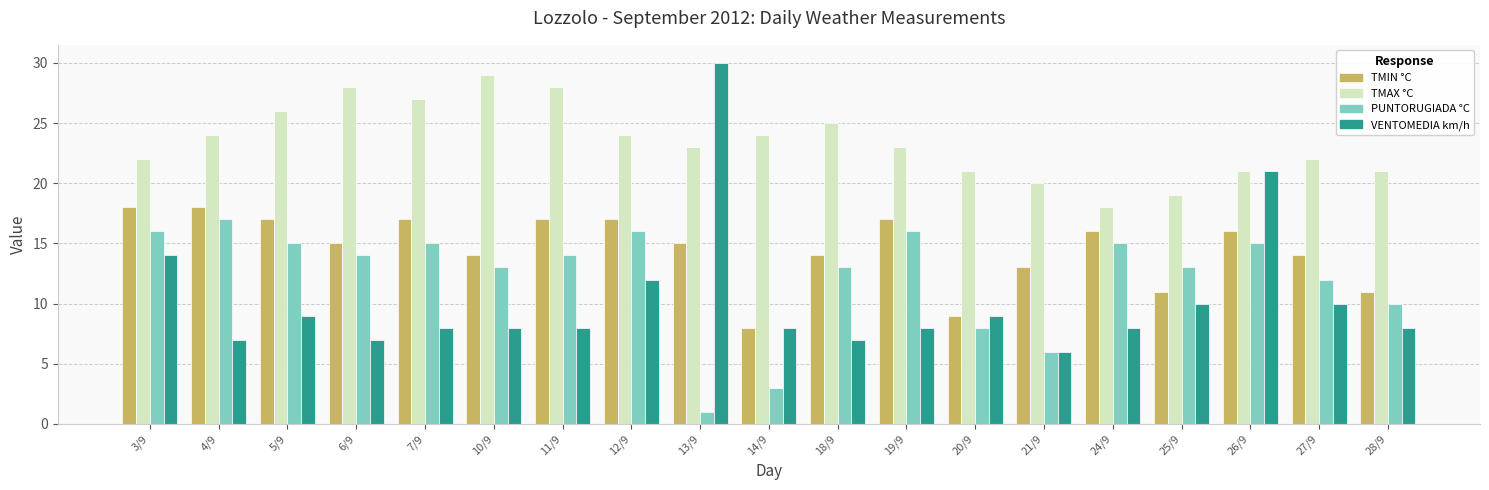

Where is TMIN °C nearest to the value 13?

21/9